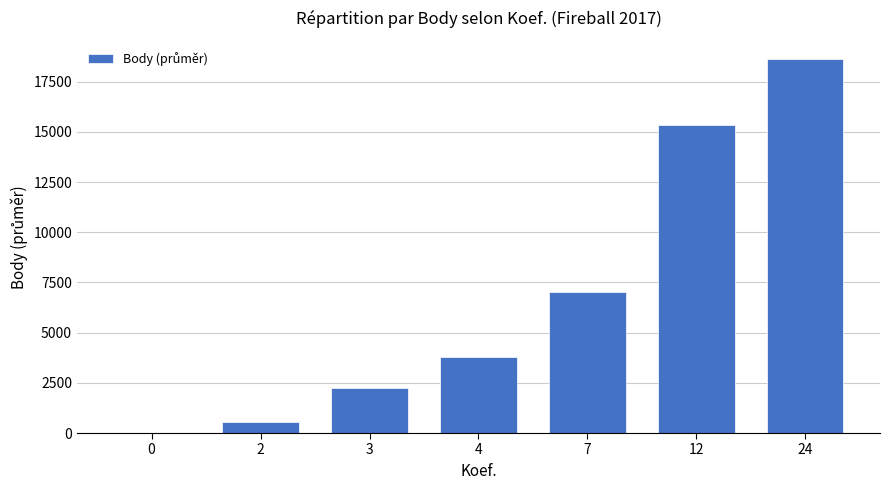

How many values are above zero?

6